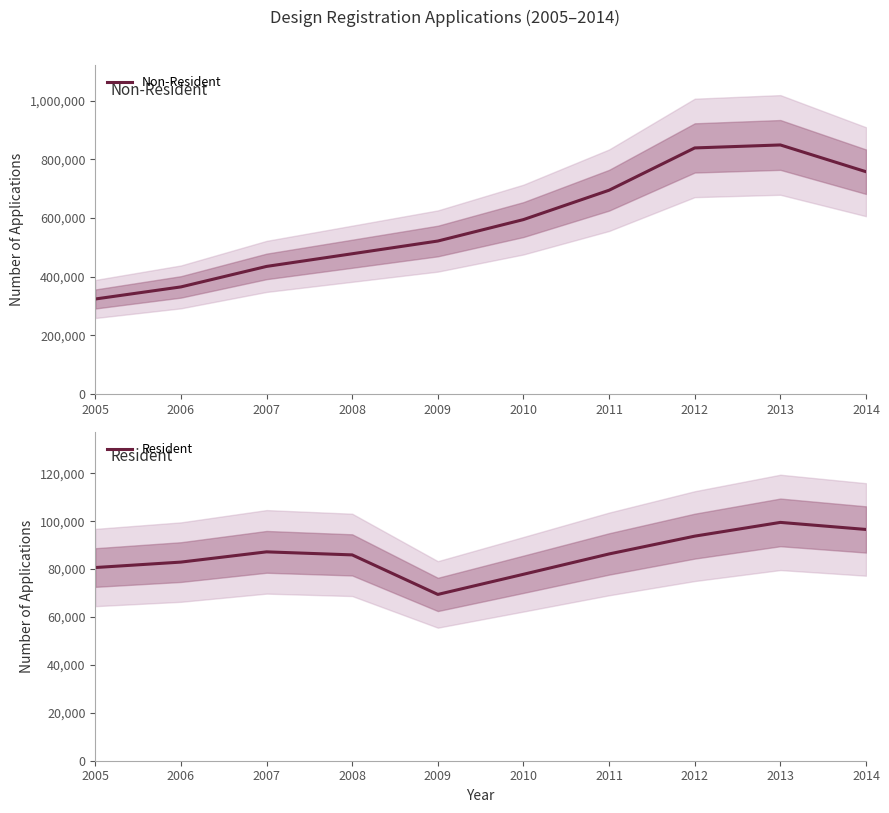

What is the difference between the maximum and minimum values in the Resident series?

30067